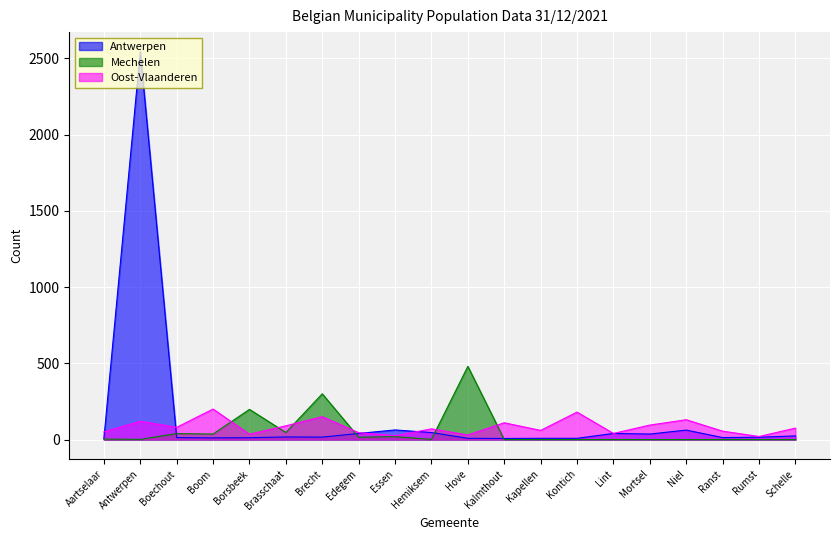

How many data points does each series have?

20